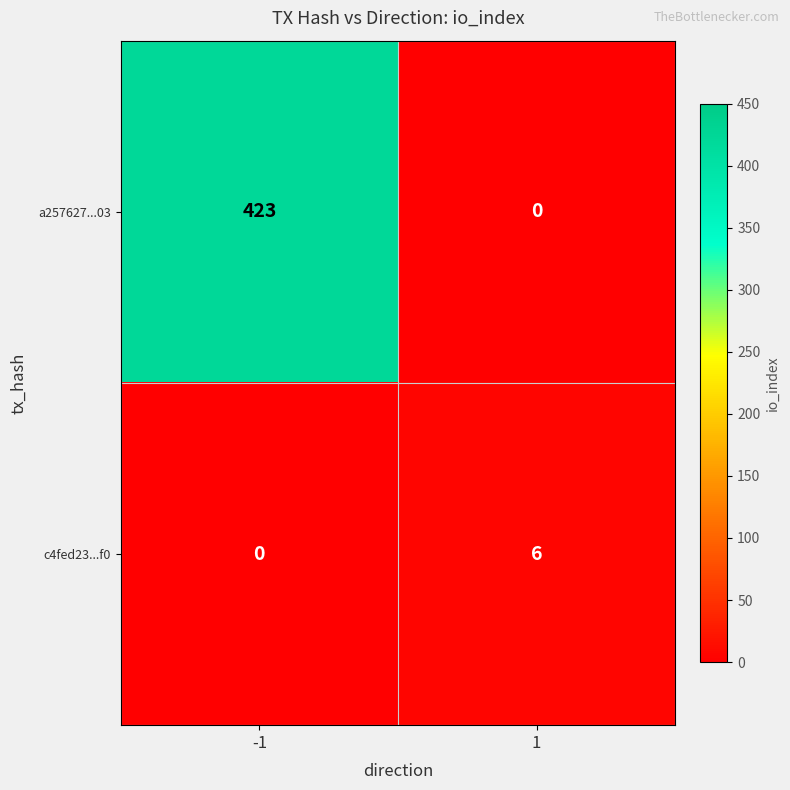

At which category is the sum across all series the highest?

-1